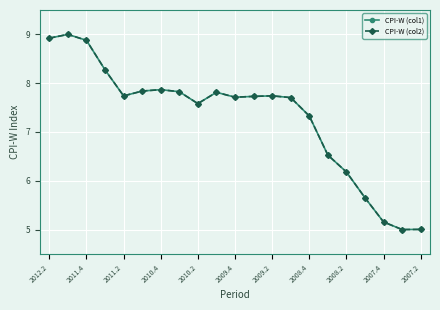

What is the greatest value displayed?

9.0